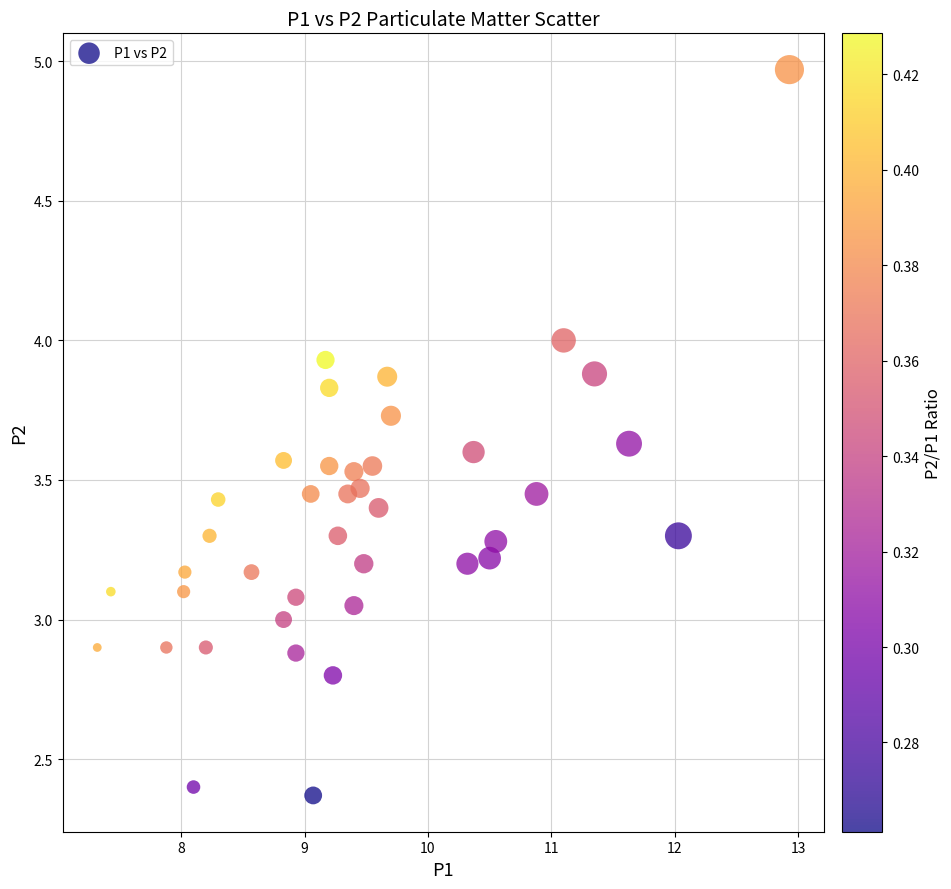

What is the range of X values (max minus min)?

5.6